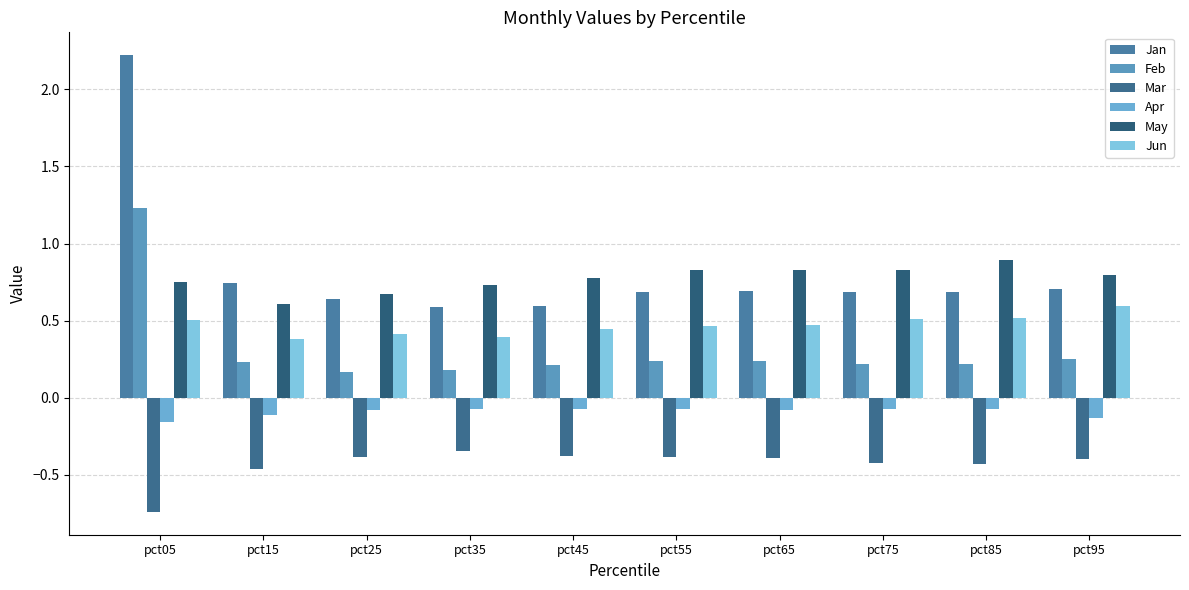

Is it true that May equals 0.3 at pct45?

False